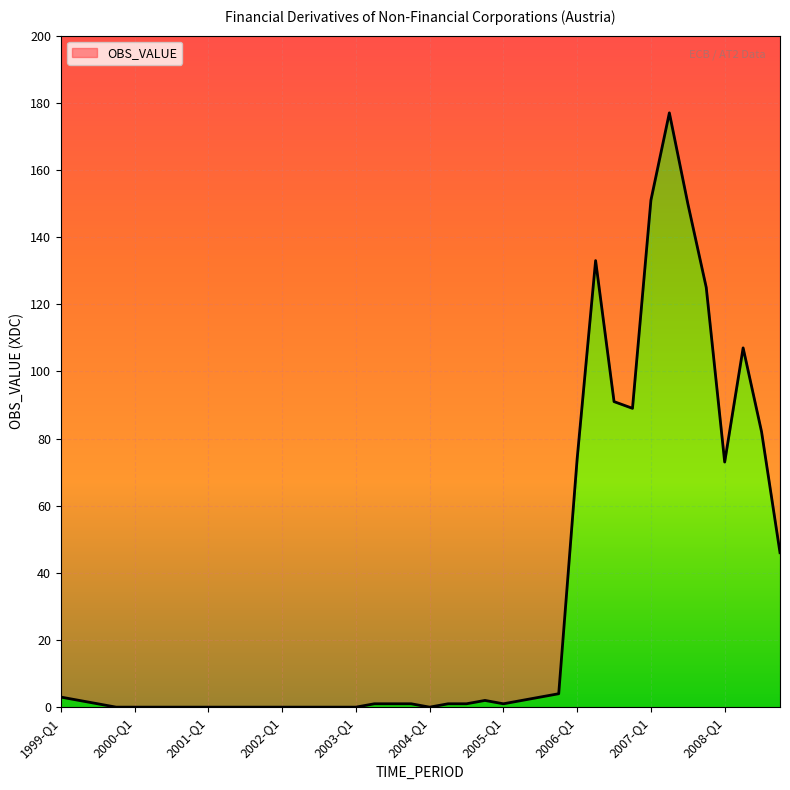

List the labels in order of value, largest first.

2007-Q2, 2007-Q1, 2007-Q3, 2006-Q2, 2007-Q4, 2008-Q2, 2006-Q3, 2006-Q4, 2008-Q3, 2006-Q1, 2008-Q1, 2008-Q4, 2005-Q4, 1999-Q1, 2005-Q3, 1999-Q2, 2004-Q4, 2005-Q2, 1999-Q3, 2003-Q2, 2003-Q3, 2003-Q4, 2004-Q2, 2004-Q3, 2005-Q1, 1999-Q4, 2000-Q1, 2000-Q2, 2000-Q3, 2000-Q4, 2001-Q1, 2001-Q2, 2001-Q3, 2001-Q4, 2002-Q1, 2002-Q2, 2002-Q3, 2002-Q4, 2003-Q1, 2004-Q1